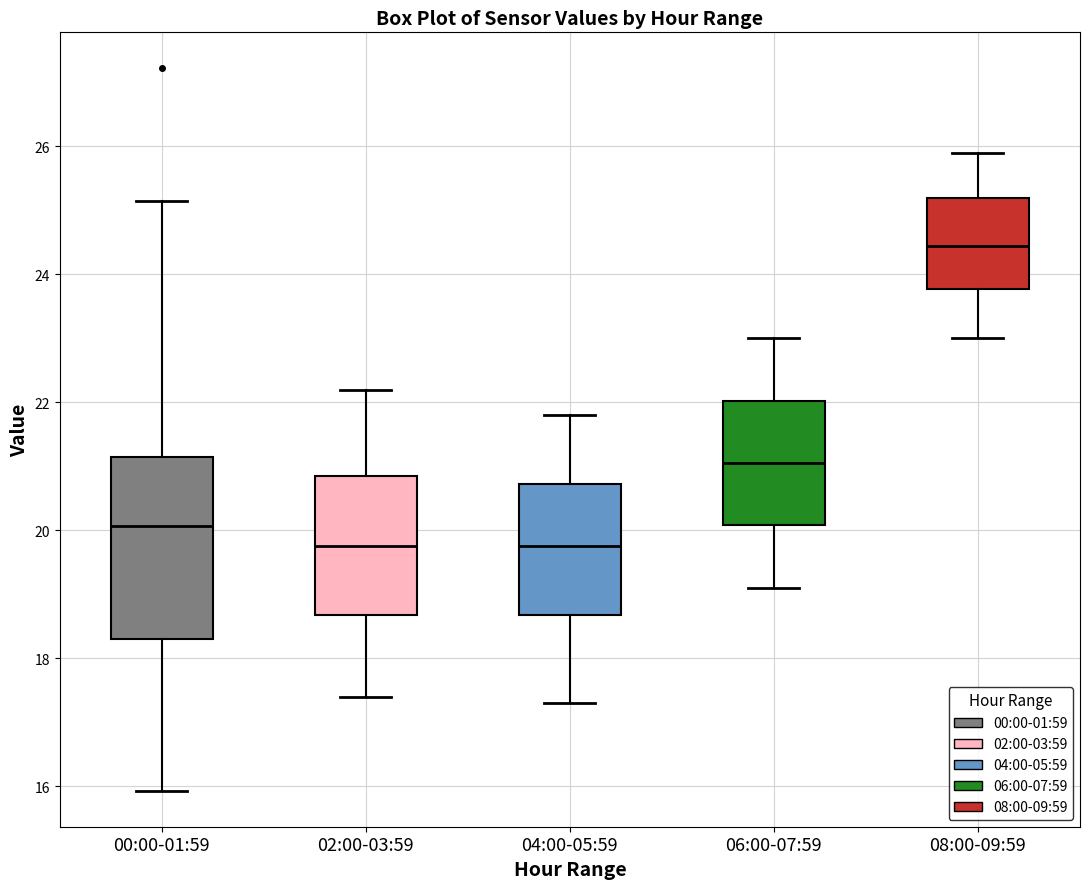

Reading left to right, transcribe this box plot: for each box, give where its median line is, the range the box spans, and where its two whiskers end, as read against the y-axis. The values are not printed on the chart, so give them approximately, as read against the axis.

00:00-01:59: median 20.0, box 18.4 to 21.2, whiskers 16.0 to 25.2
02:00-03:59: median 19.8, box 18.6 to 20.8, whiskers 17.4 to 22.2
04:00-05:59: median 19.8, box 18.6 to 20.8, whiskers 17.4 to 21.8
06:00-07:59: median 21.0, box 20.0 to 22.0, whiskers 19.2 to 23.0
08:00-09:59: median 24.4, box 23.8 to 25.2, whiskers 23.0 to 26.0